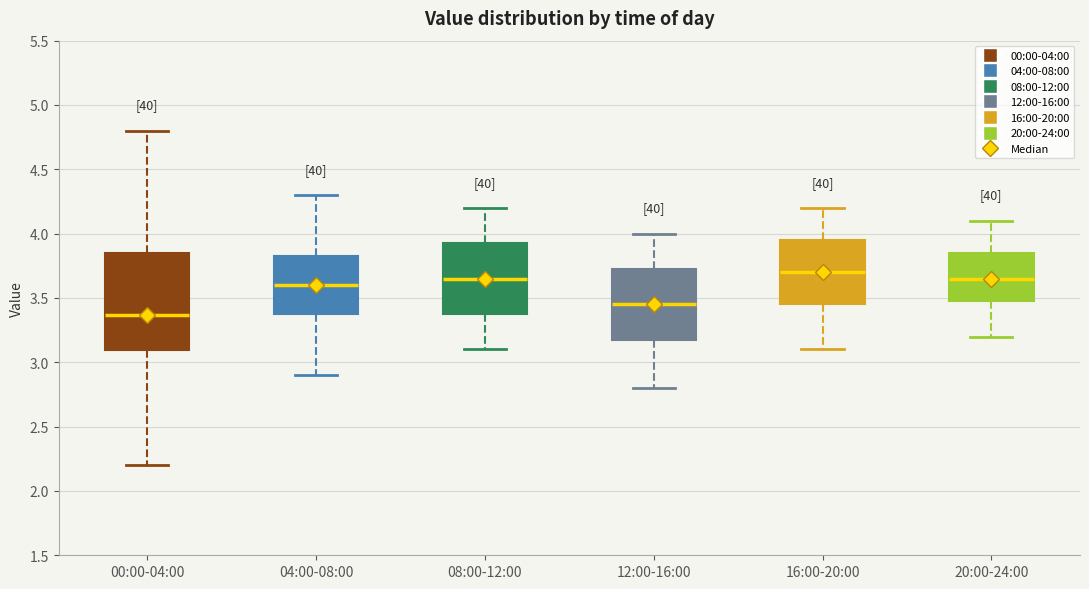

Comparing the boxes themselves (not the whiskers), which one is the tallest?

00:00-04:00